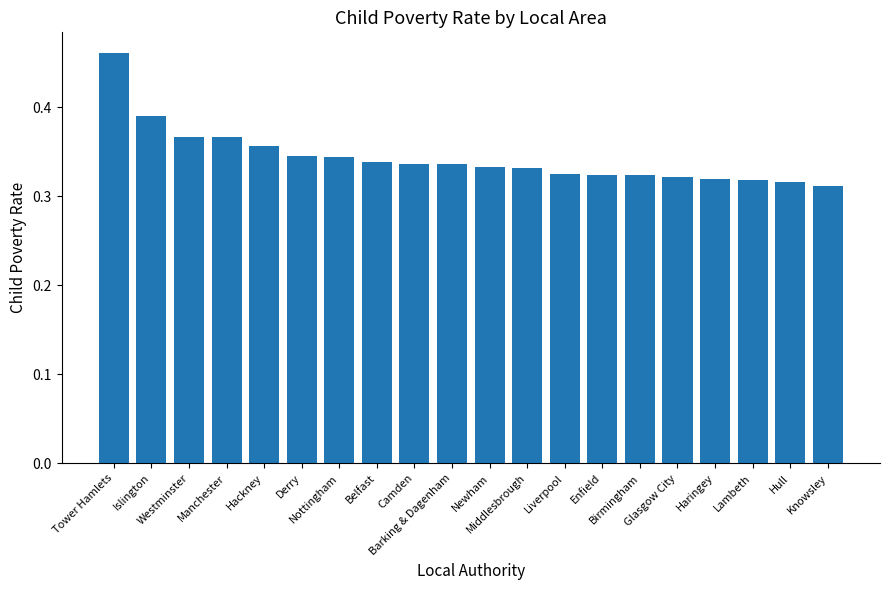

Which label corresponds to the smallest value in the chart?

Knowsley